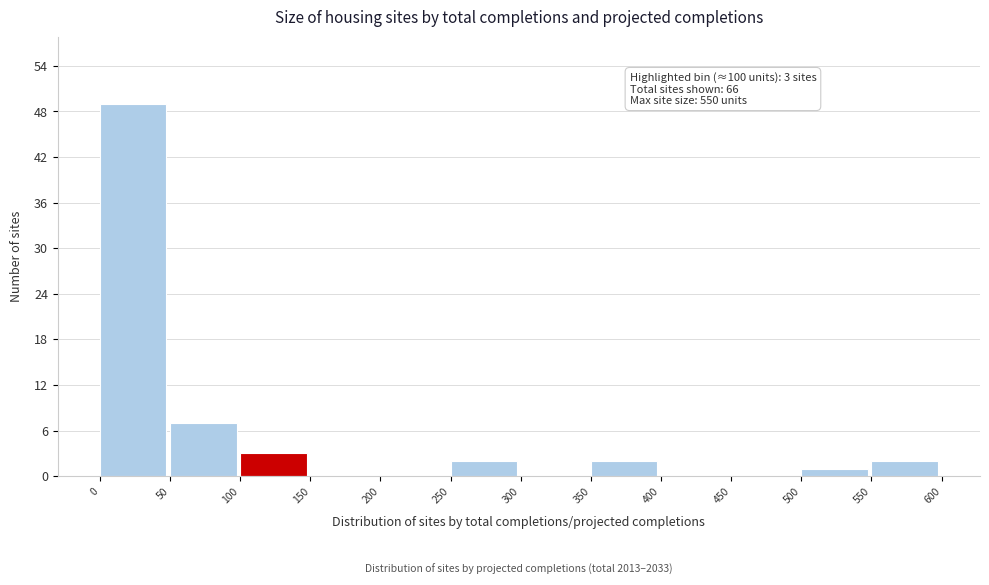

Which range on the x-axis has the tallest bar?

0 to 50